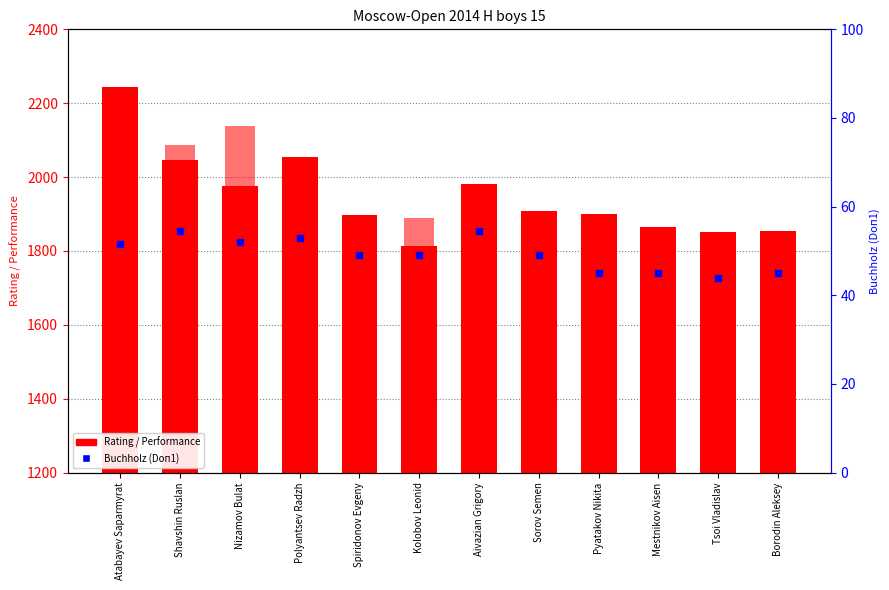

At how many categories does at least one series exceed 1050?

12